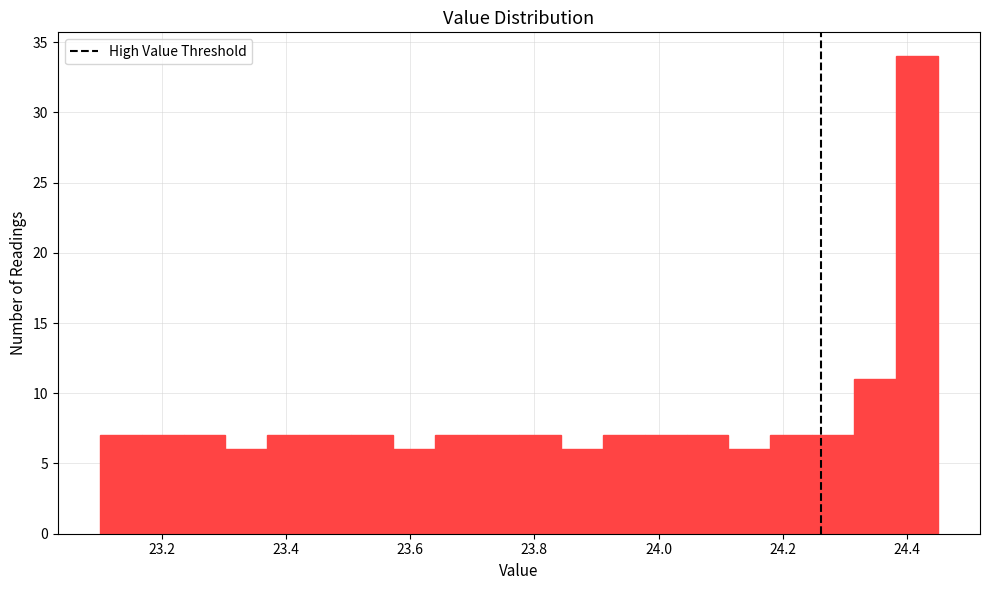

Read against the x-axis, roughly where is the centre of the tallest bar?

24.42